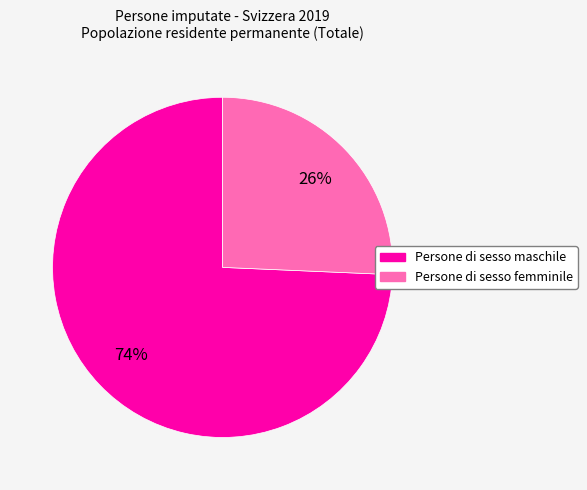

True or false: Persone di sesso femminile accounts for 26% of the total.

True